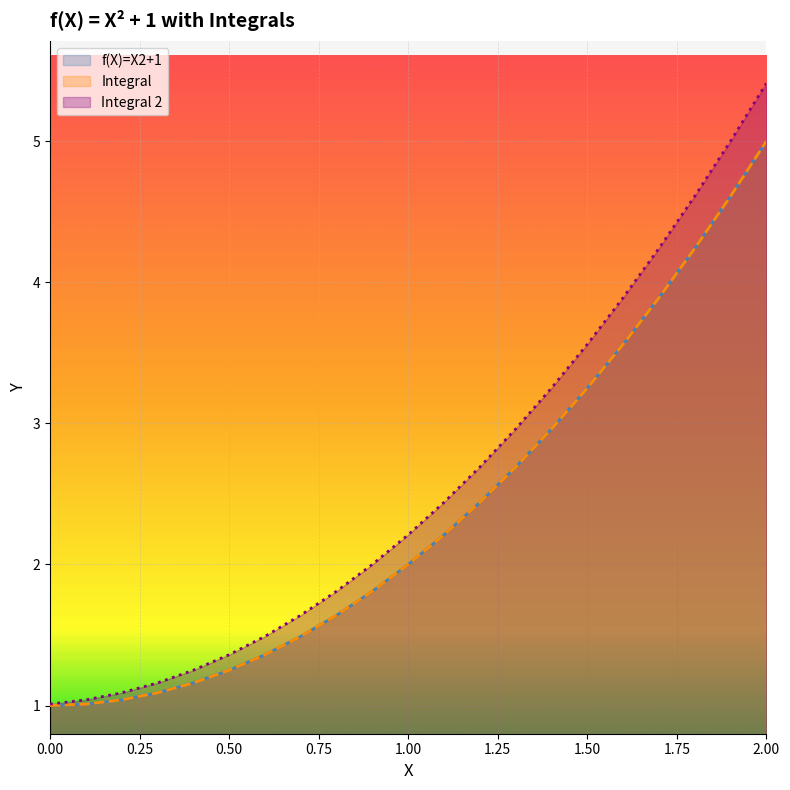

True or false: f(X)=X2+1 and Integral intersect in this chart.

False